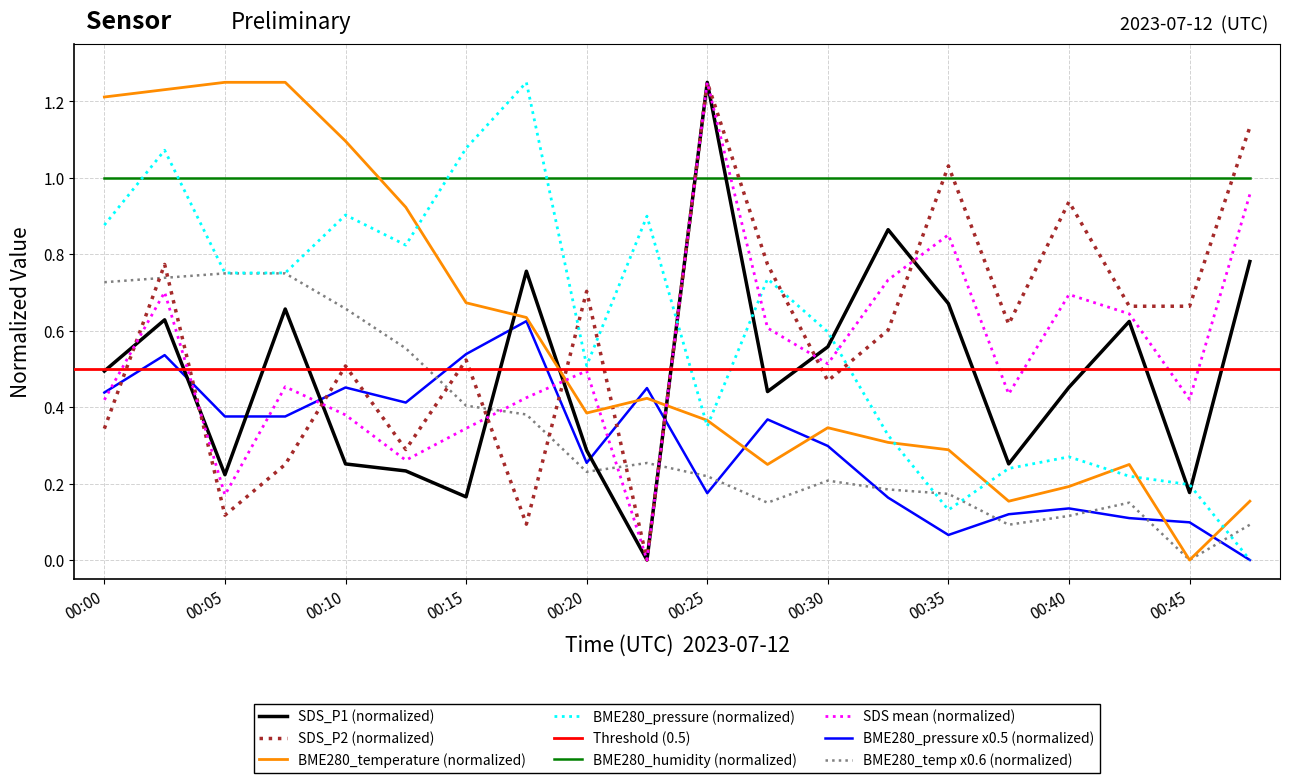

What is the value of the BME280_pressure_kPa point at the 10th from the left?

0.9